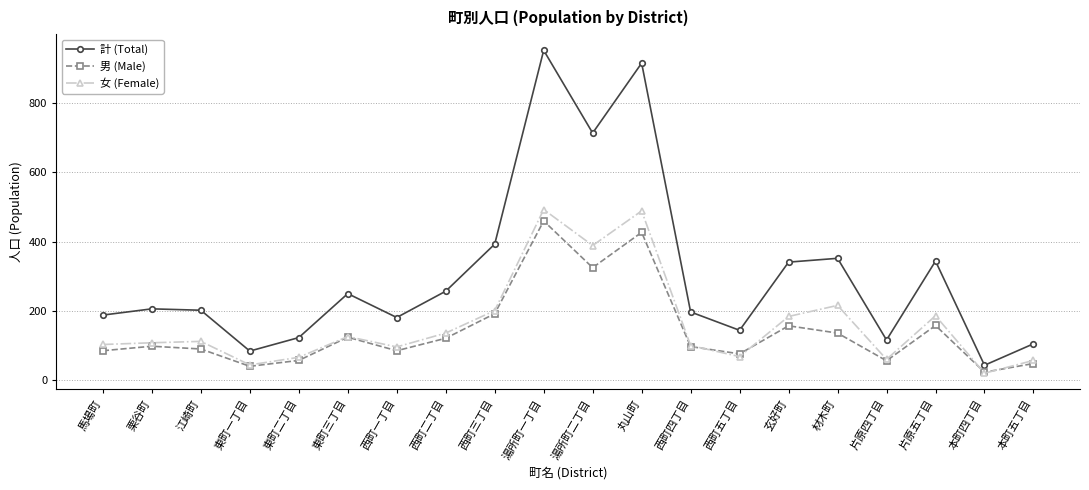

Which series has the widest spread of values?

計 (Total)